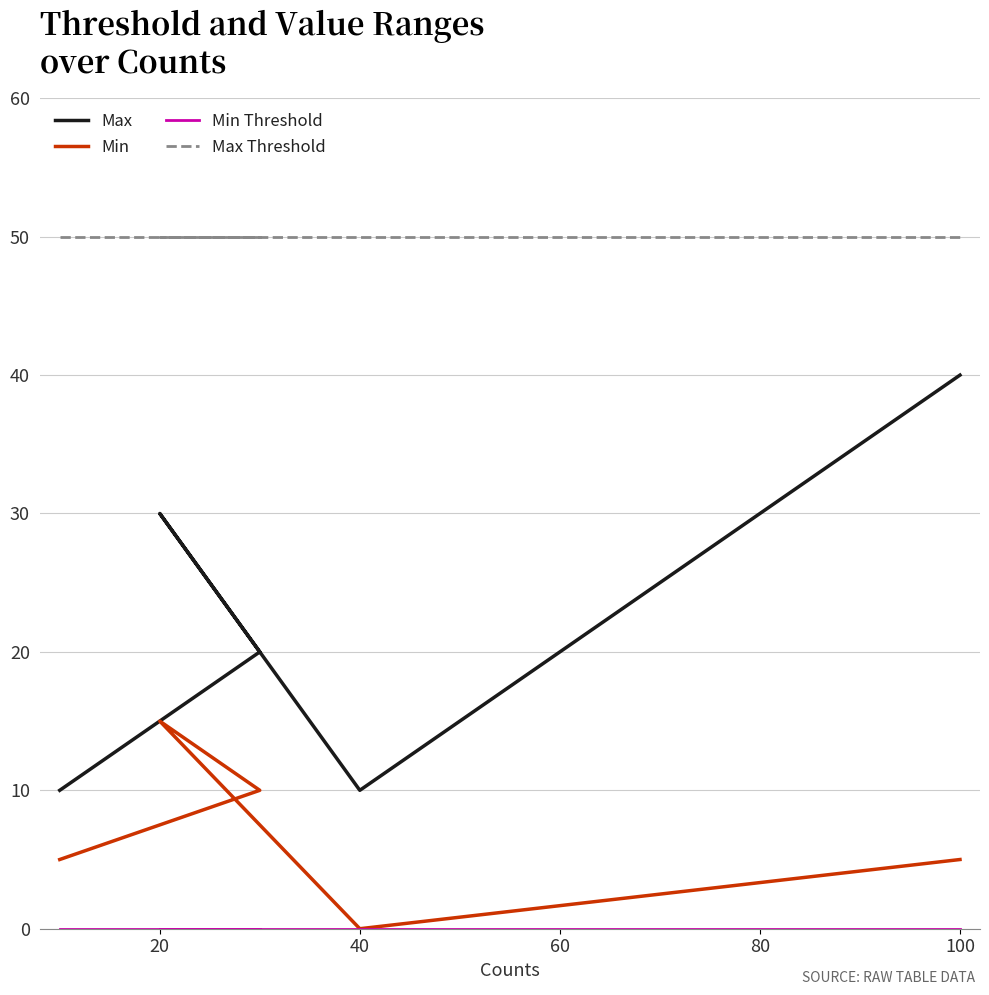

Between 0 and 80, which is larger?

80